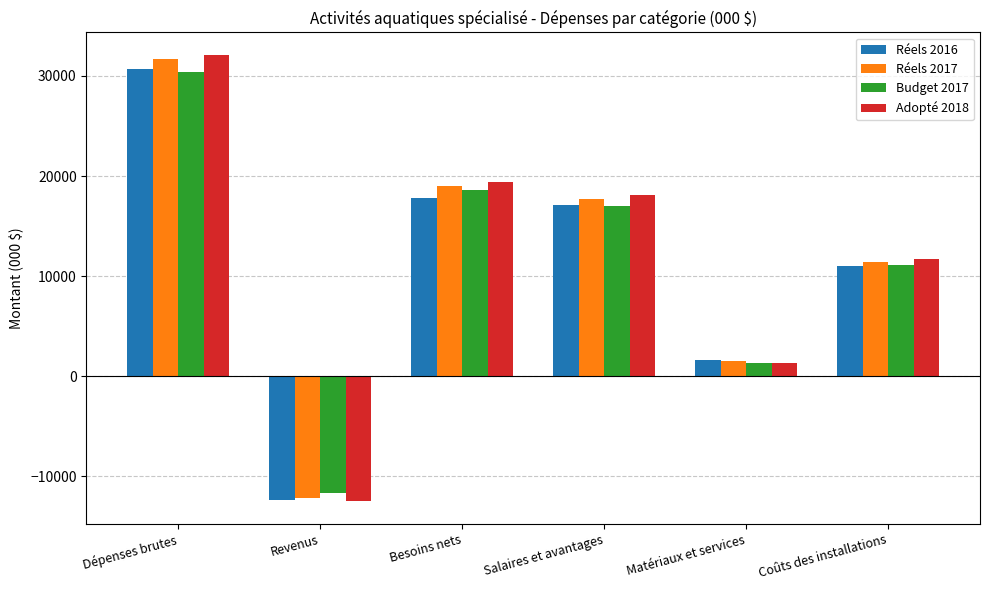

The Réels 2017 series shows 2737 at Coûts des installations. True or false?

False